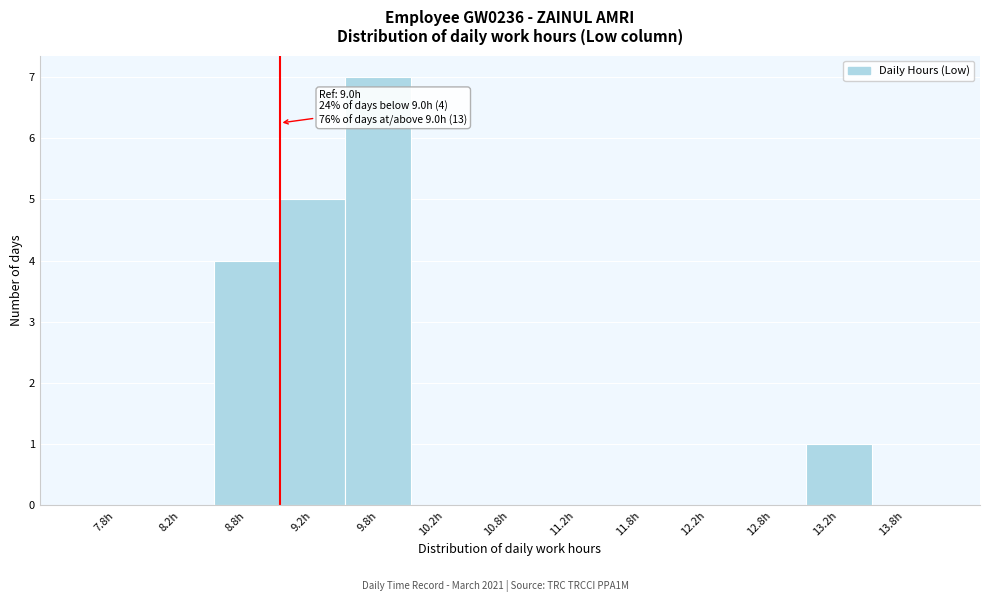

Over which range of the x-axis is the bar tallest?

9.5 to 10.0